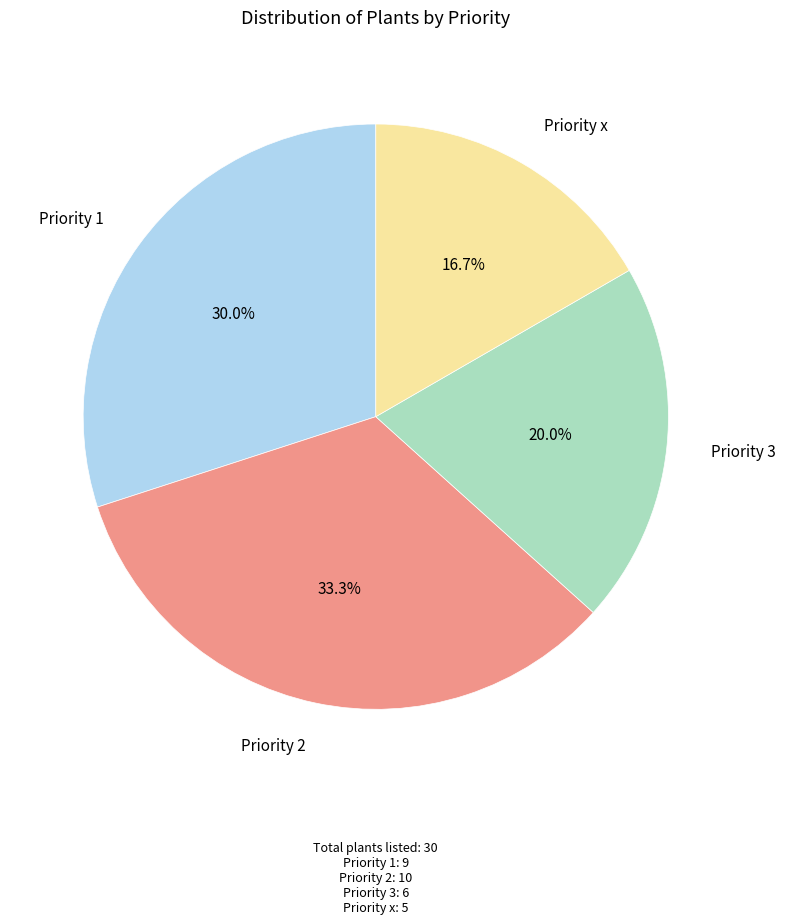

How many slices are in this pie chart?

4